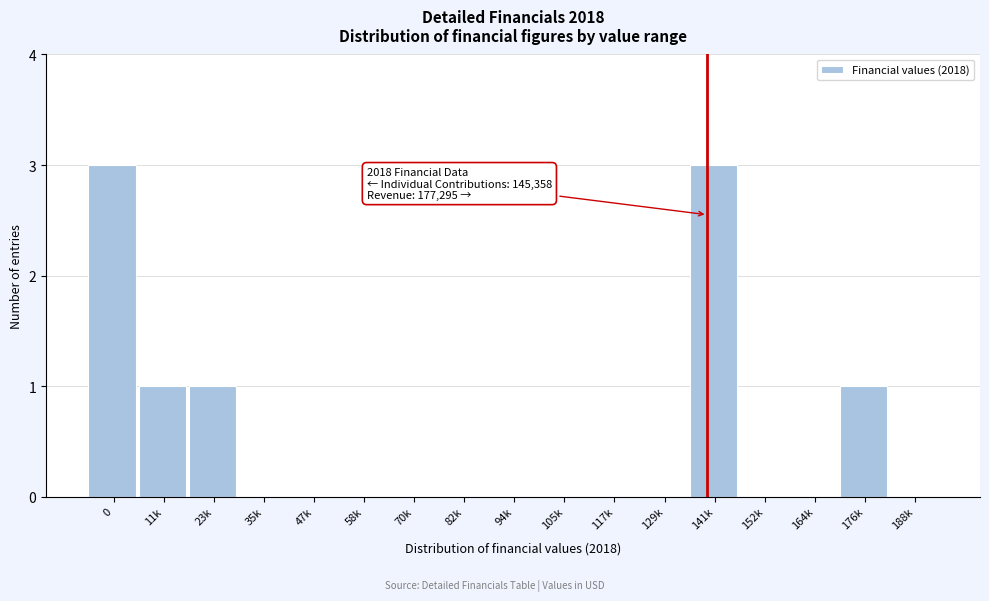

Reading right to left, list all the values displayed in this chart.

188k=0	176k=1	164k=0	152k=0	141k=3	129k=0	117k=0	105k=0	94k=0	82k=0	70k=0	58k=0	47k=0	35k=0	23k=1	11k=1	0=3